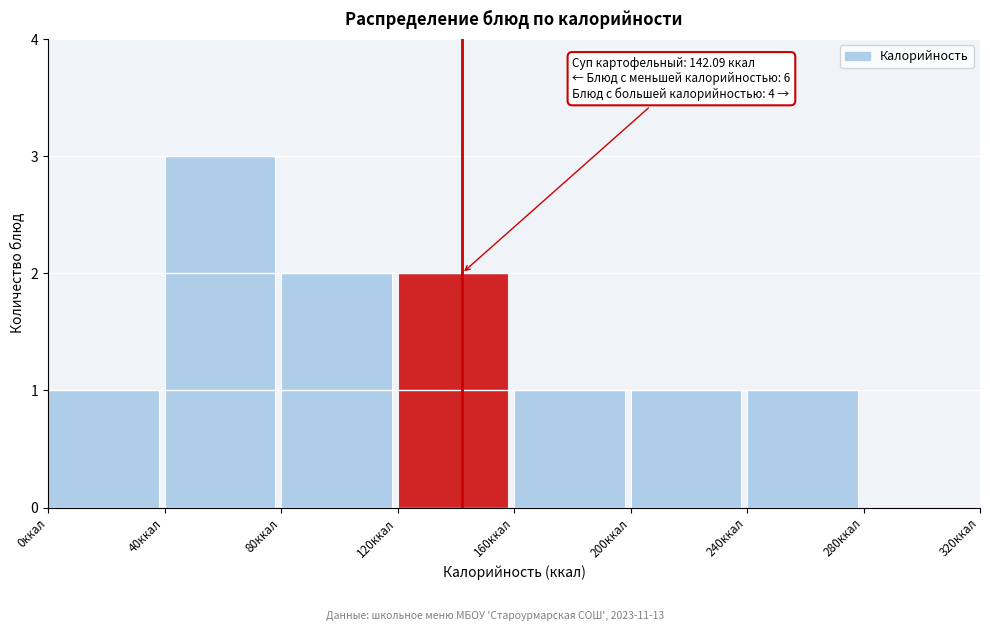

Over which range of the x-axis is the bar tallest?

40 to 80